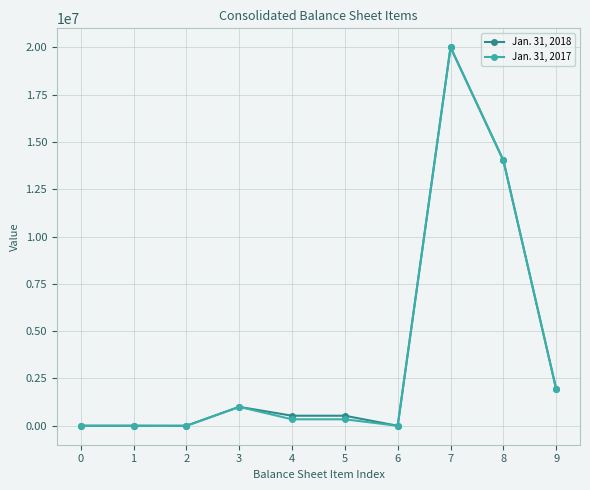

Rank the series by their average value, from highest to lowest.

Jan. 31, 2018, Jan. 31, 2017